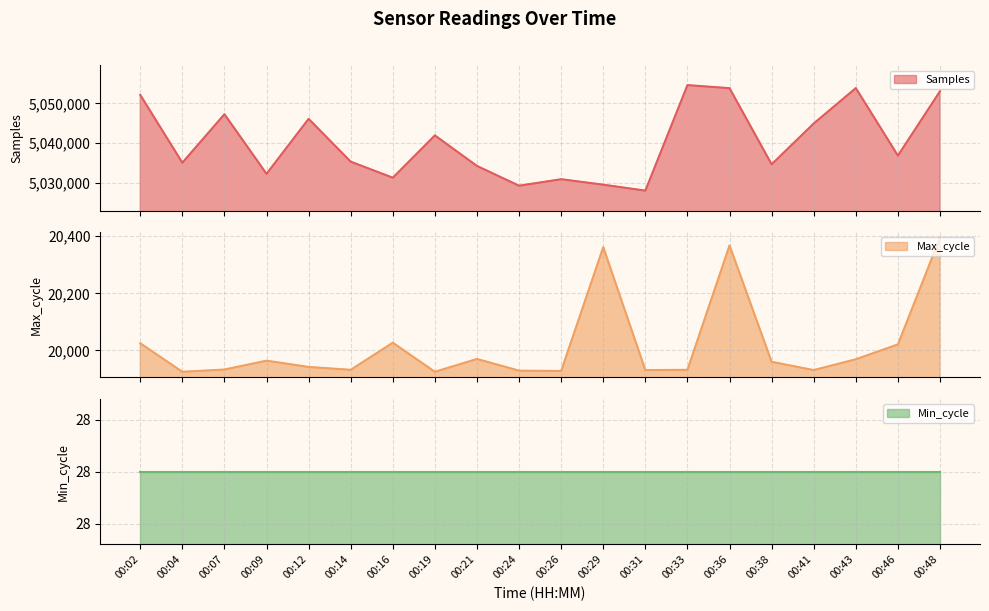

True or false: Samples and Max_cycle cross at least once.

False